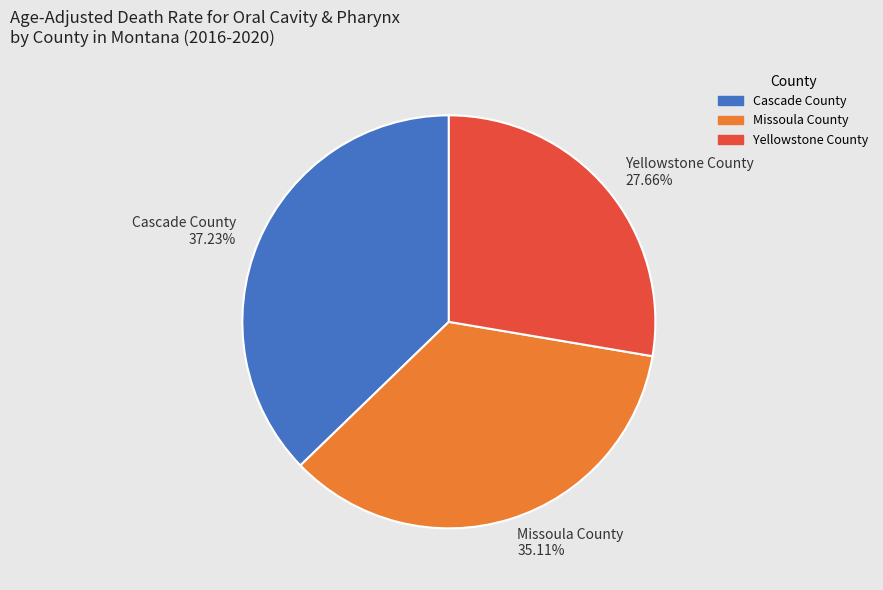

The Cascade County slice represents 37% of the pie. True or false?

True